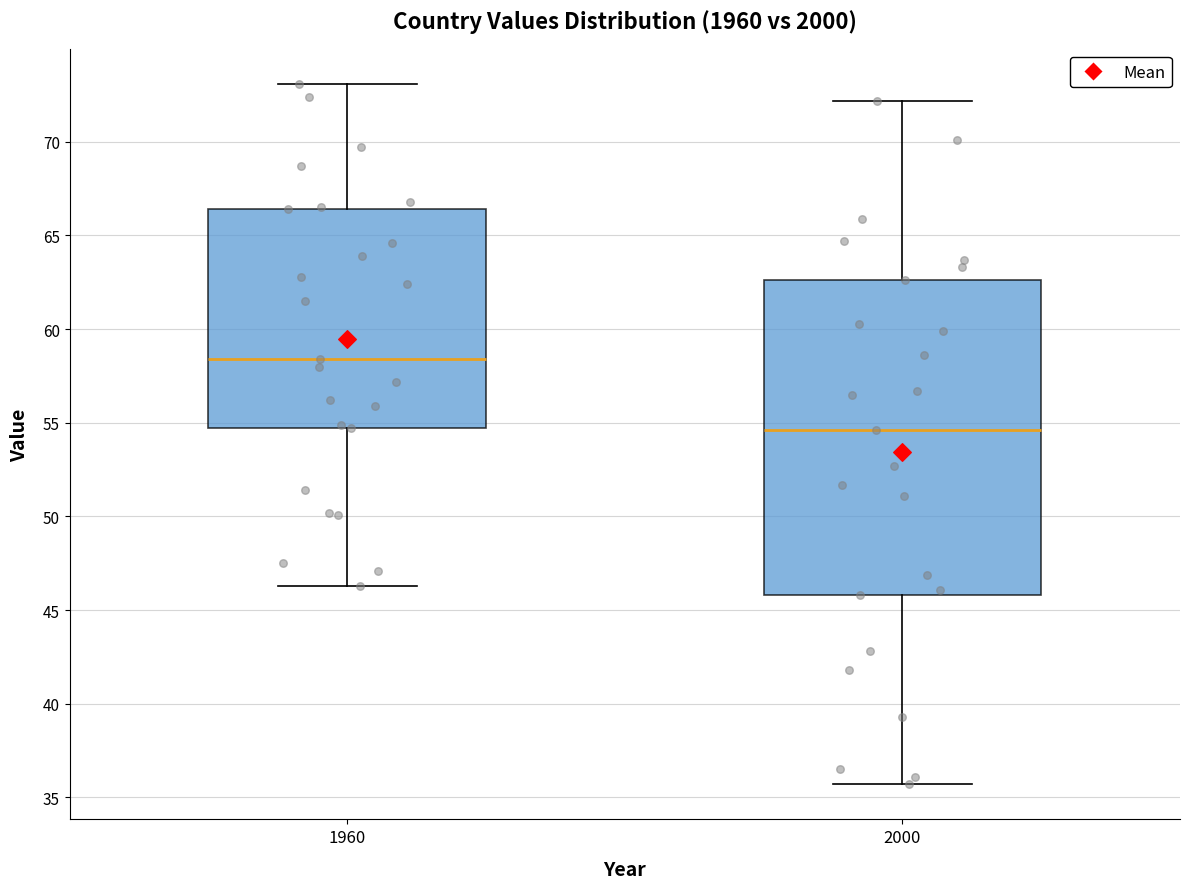

Where does the lower whisker of the box at x = 2000 end on the y-axis? The values are not printed on the chart, so give them approximately, as read against the axis.

35.5